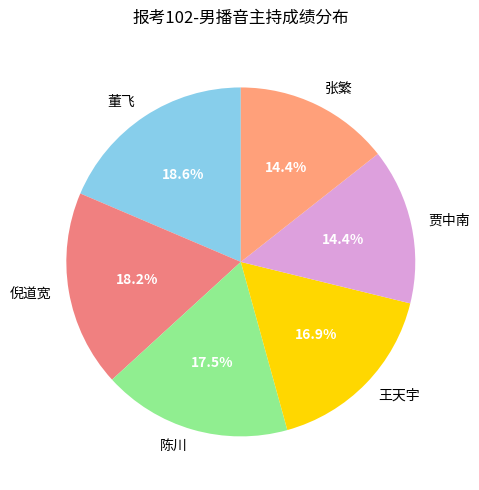

To the nearest percent, what percentage of the pie is 董飞?

19%